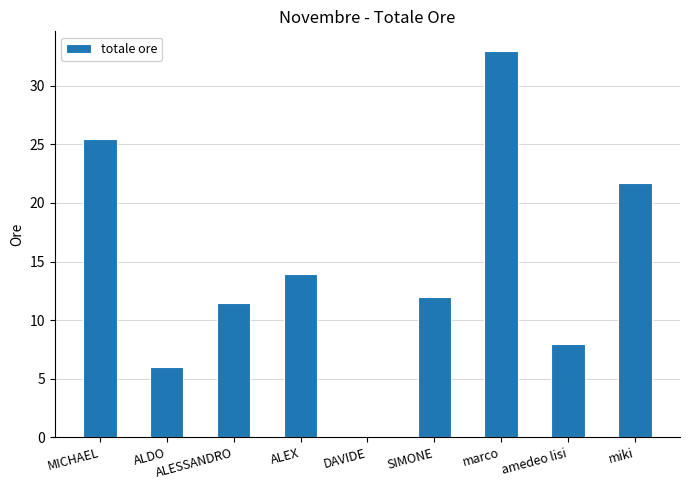

Reading right to left, list all the values displayed in this chart.

21.7	8.0	33.0	12.0	0.0	13.9	11.5	6.0	25.5